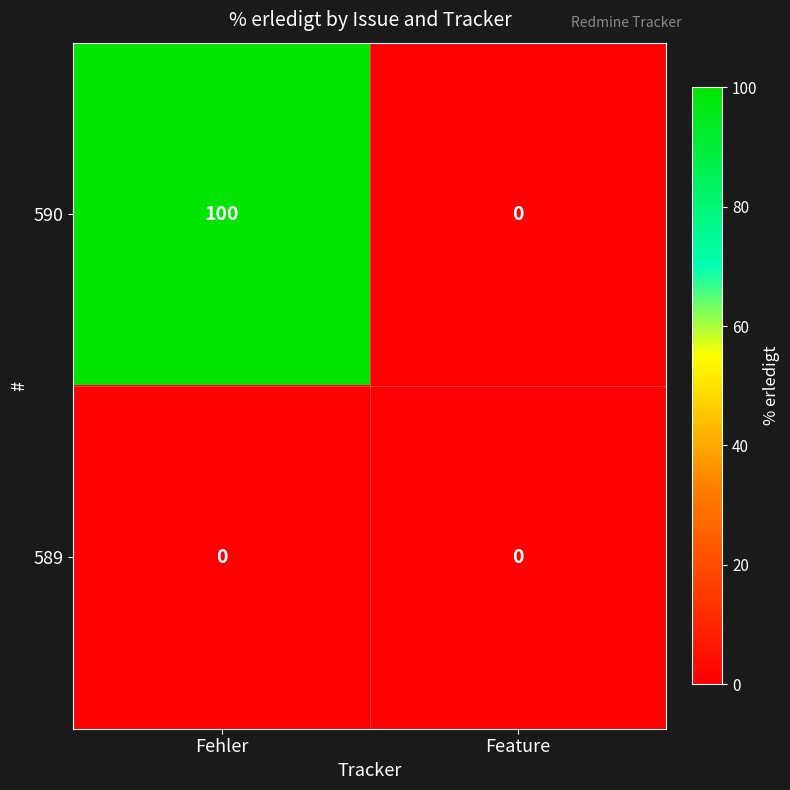

Reading left to right, what are all the values shown in this chart?

590: 100	0
589: 0	0